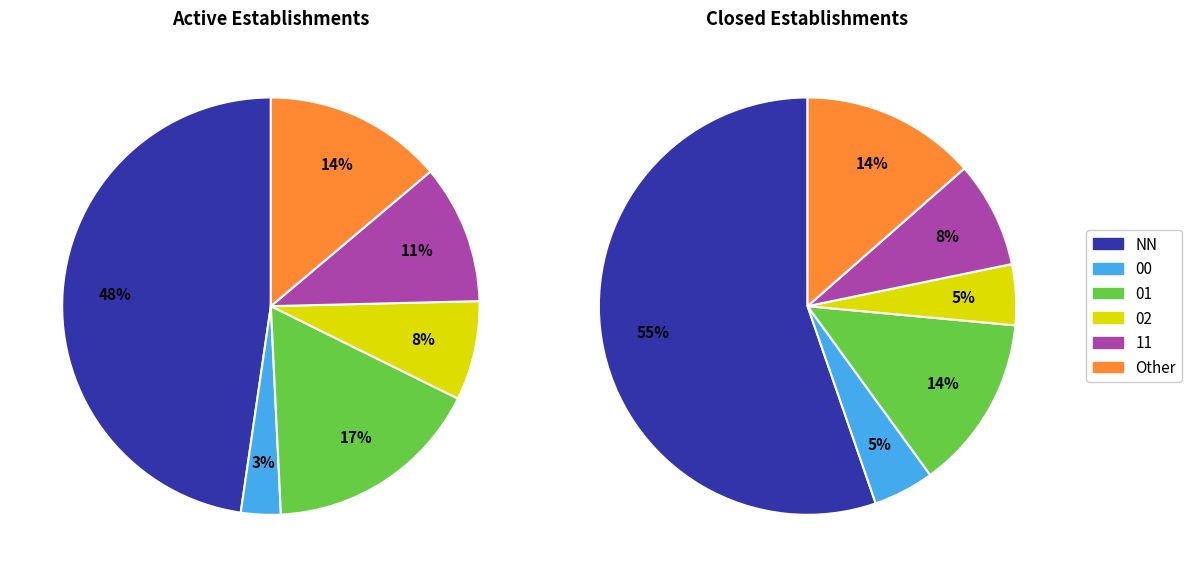

Which category accounts for the majority?

NN